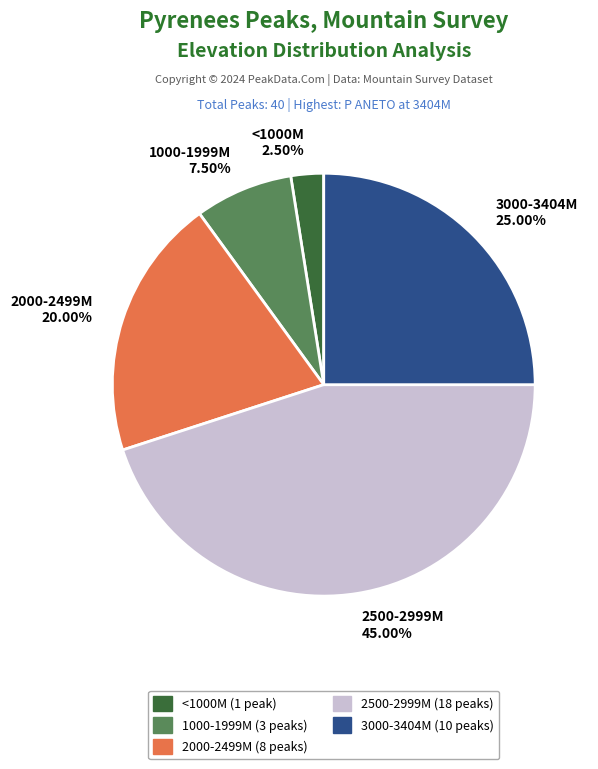

Is there a majority slice in this chart?

No